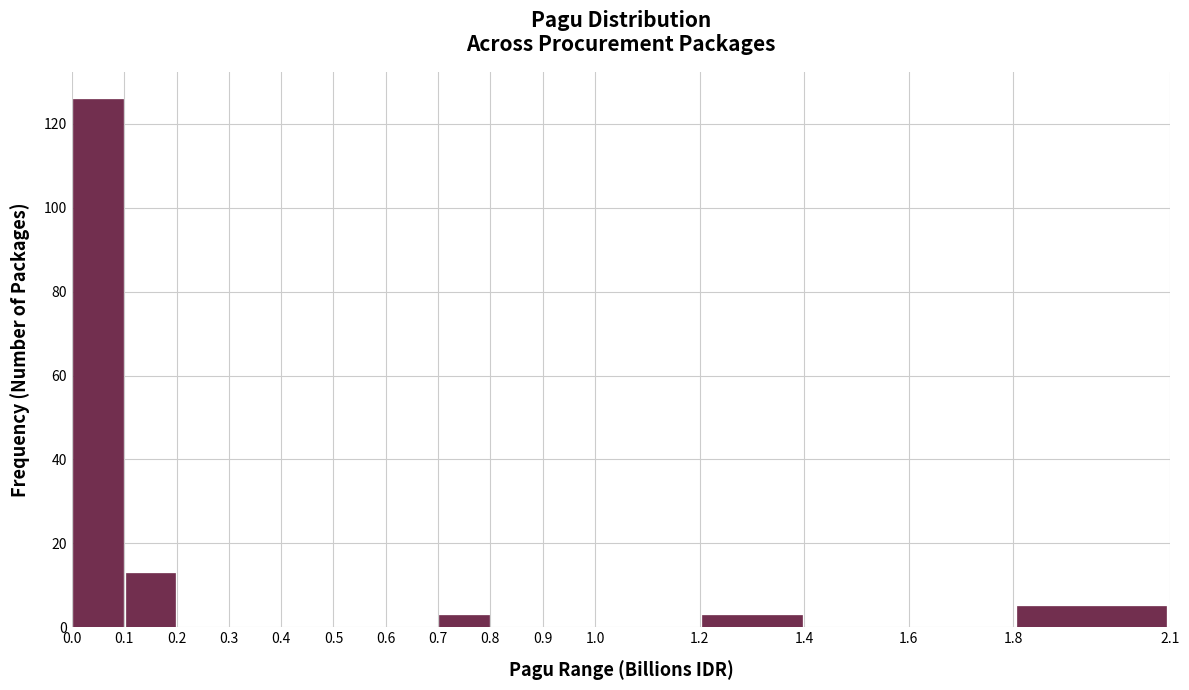

Reading left to right, list every bar in this chart as the range it spans on the x-axis followed by its height. The values are not printed on the chart, so give them approximately, as read against the axis.

0.0 to 0.1: 126
0.1 to 0.2: 14
0.2 to 0.3: 0
0.3 to 0.4: 0
0.4 to 0.5: 0
0.5 to 0.6: 0
0.6 to 0.7: 0
0.7 to 0.8: 4
0.8 to 0.9: 0
0.9 to 1.0: 0
1.0 to 1.2: 0
1.2 to 1.4: 4
1.4 to 1.6: 0
1.6 to 1.8: 0
1.8 to 2.1: 6